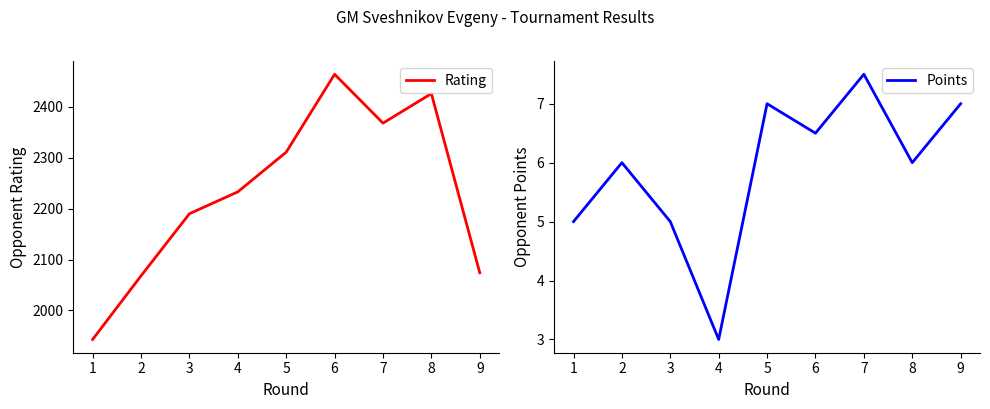

What is the sum of the Points values at 2 and 9?

13.0